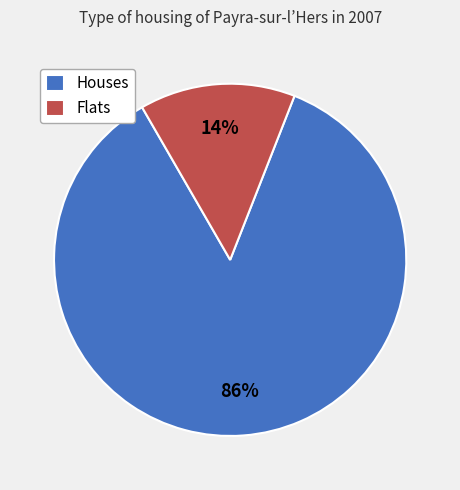

Do Houses and Flats together represent more than half of the pie?

Yes